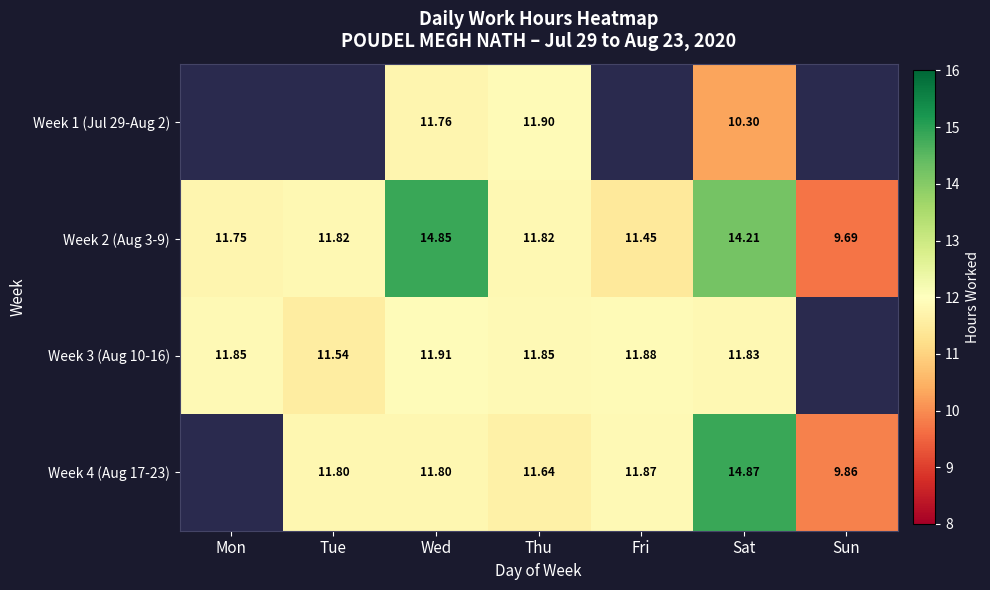

True or false: Week 1 (Jul 29-Aug 2) has a value of 4.0 at Sat.

False